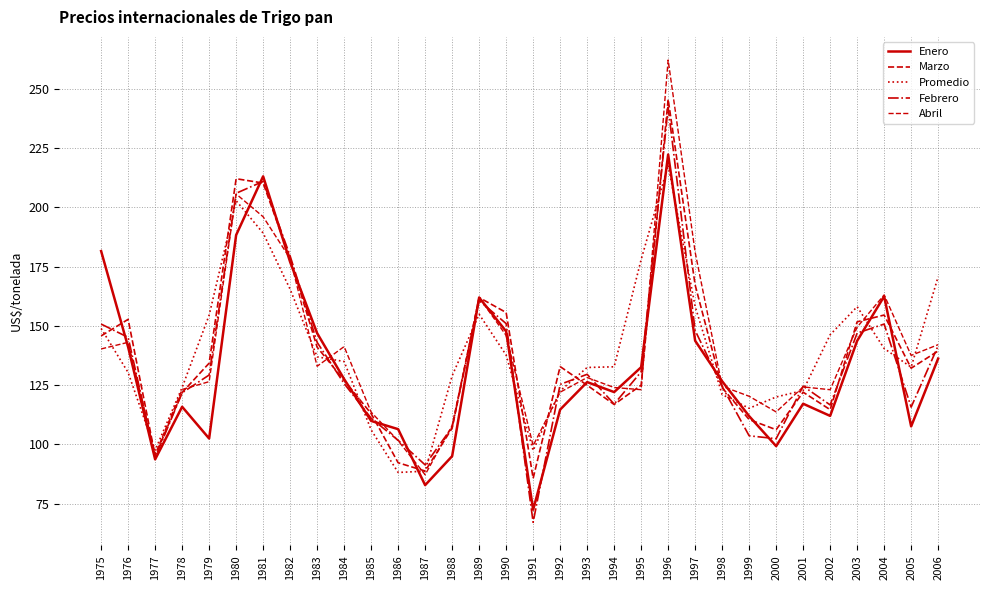

Does the chart have visible grid lines?

Yes